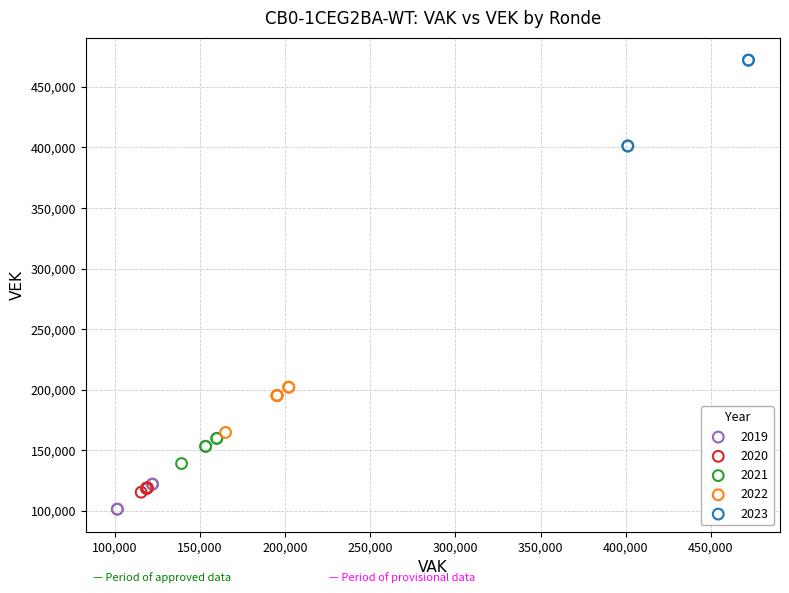

Which series has the widest spread of Y values?

2023